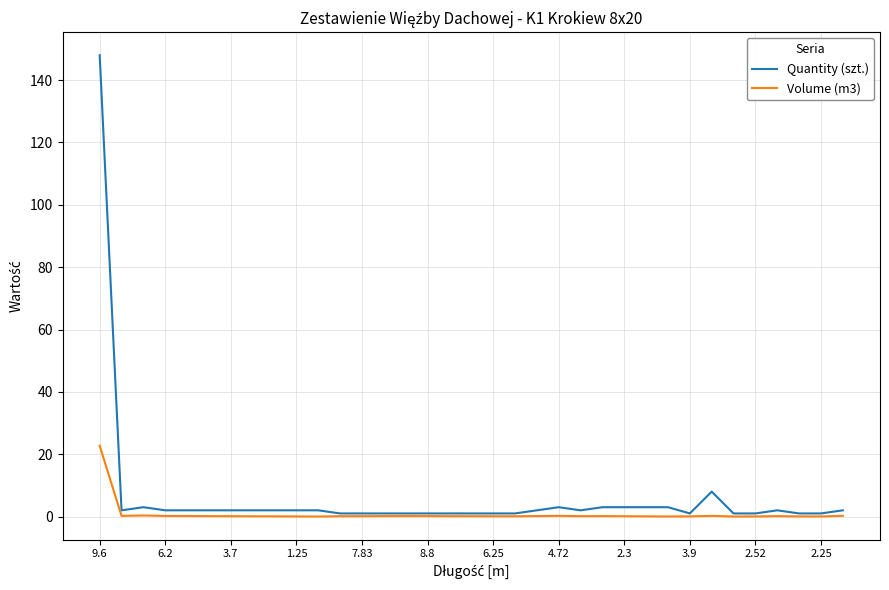

Rank the series by their maximum value, from highest to lowest.

Quantity (szt.), Volume (m3)